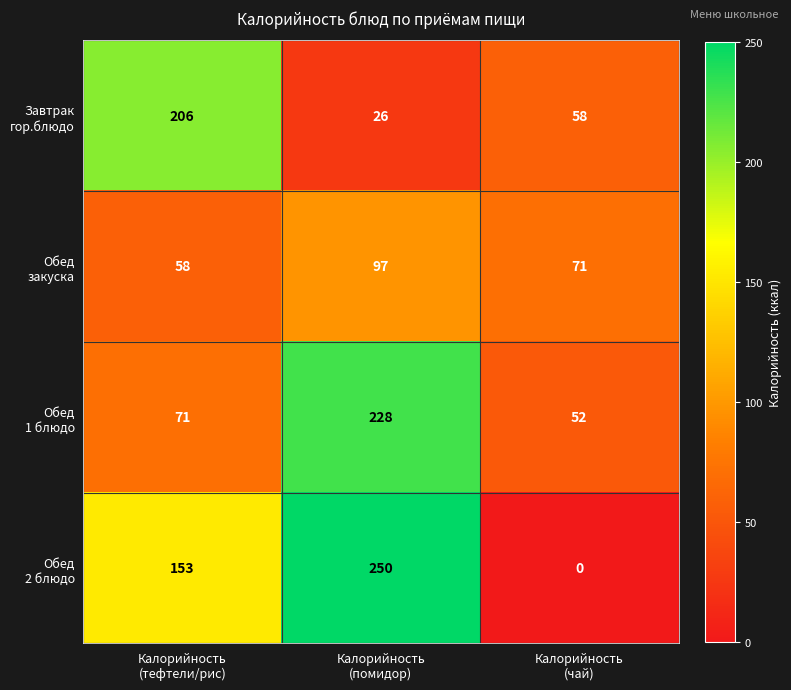

Count the number of data series in this chart.

4